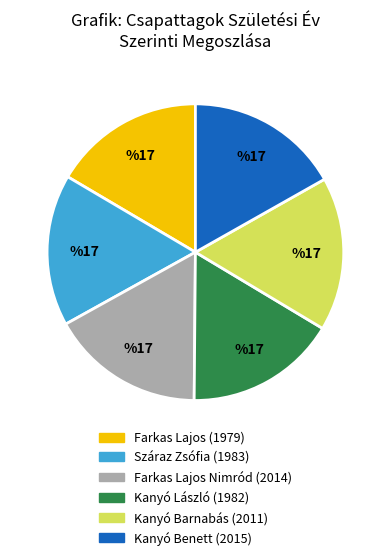

Do Száraz Zsófia (1983) and Farkas Lajos Nimród (2014) together represent more than half of the pie?

No